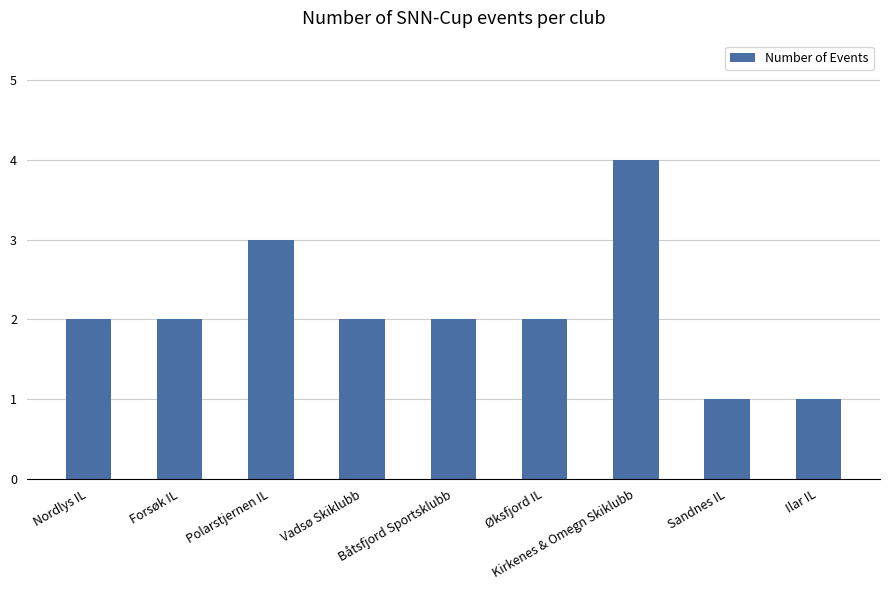

Reading left to right, extract all data points from this chart.

2	2	3	2	2	2	4	1	1